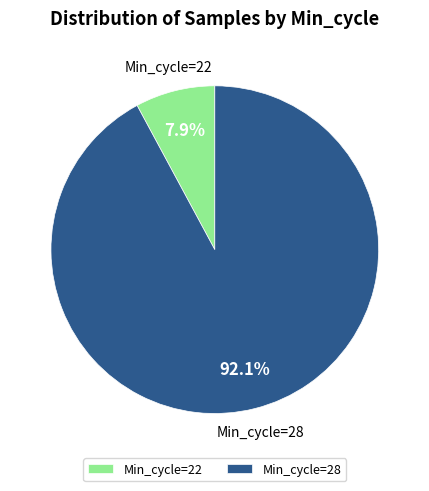

Does Min_cycle=22 represent more than half of the total?

No